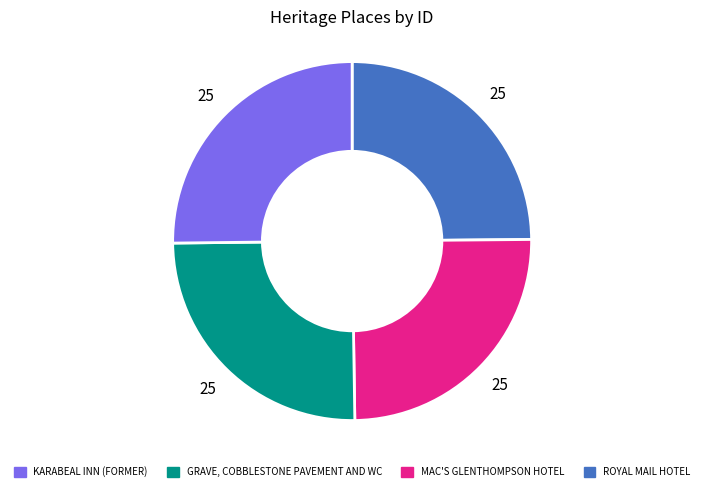

What is the smallest slice in the pie chart?

ROYAL MAIL HOTEL